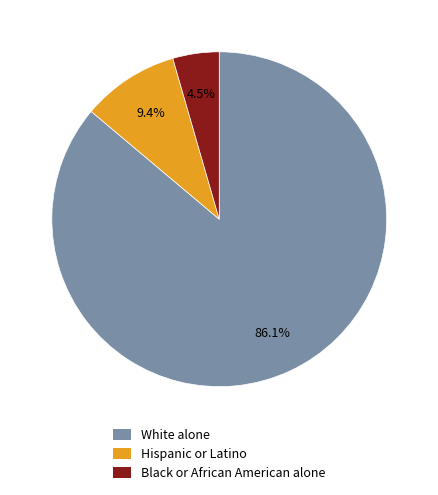

Does White alone account for over 50% of the chart?

Yes